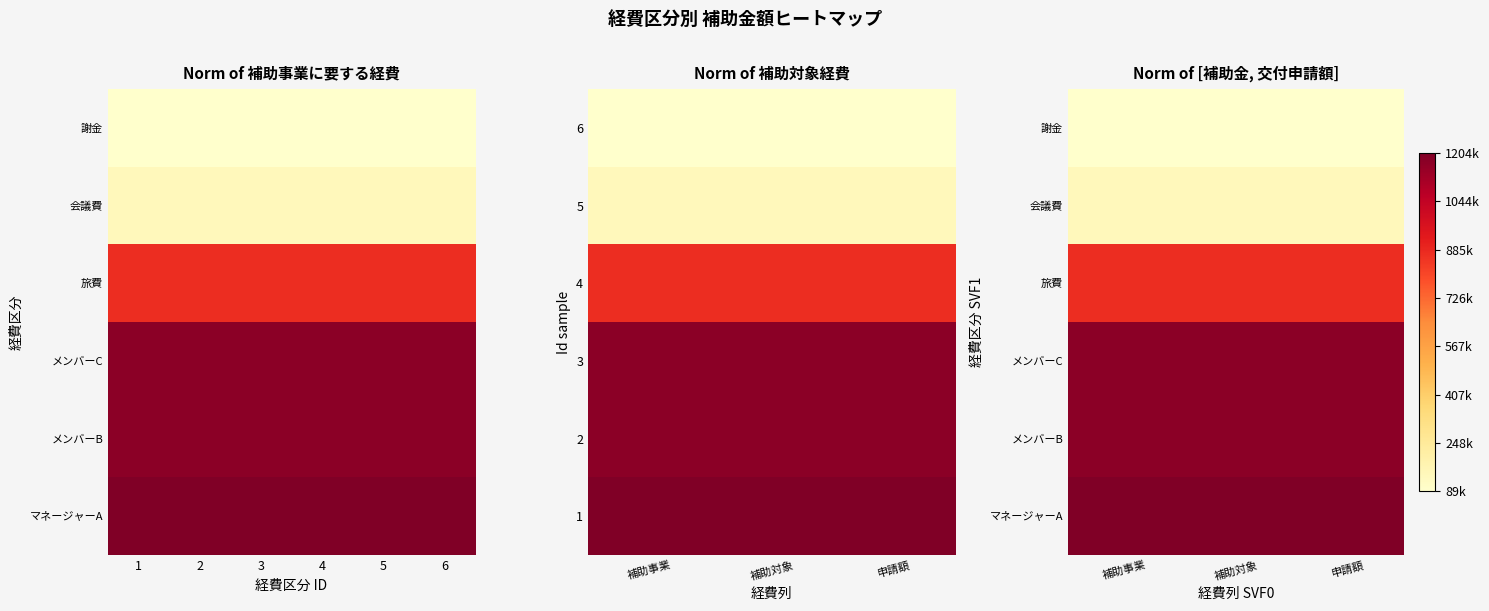

Between 2 and 1, which is larger?

2